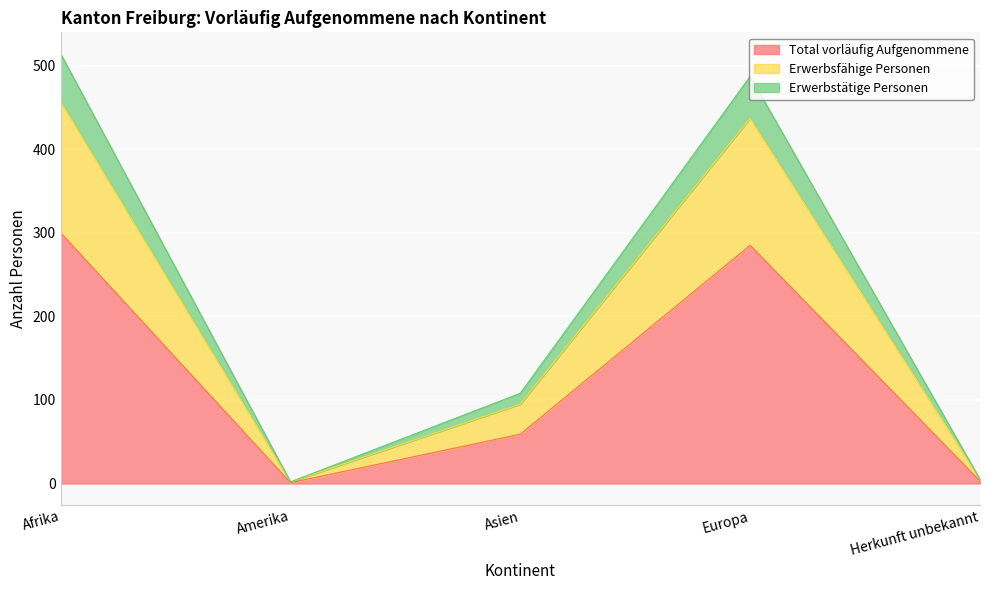

What is the difference between the maximum and minimum values in the Total vorläufig Aufgenommene series?

299